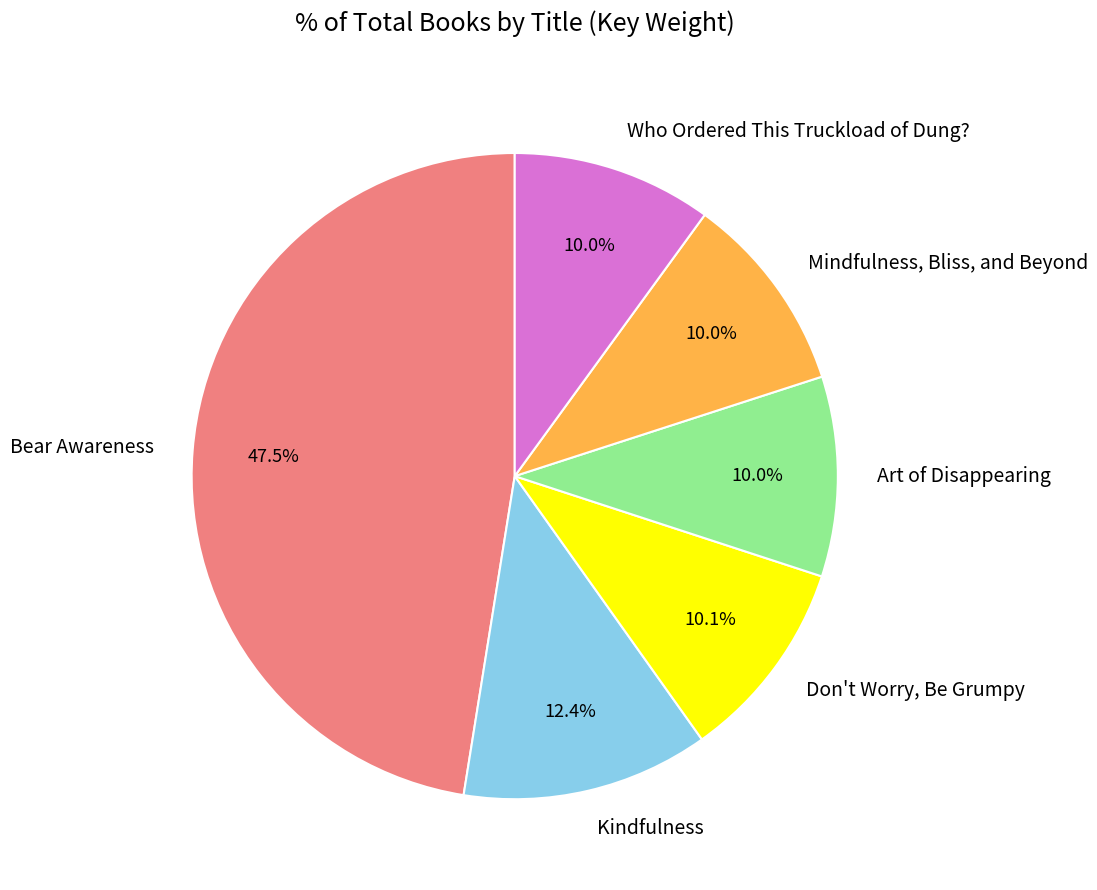

What is the total percentage of Bear Awareness and Art of Disappearing?

57.5%